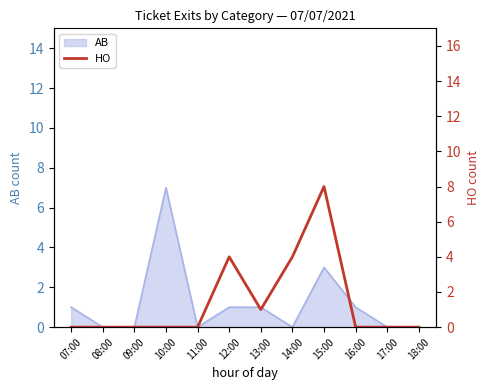

How many categories are shown in the chart?

12